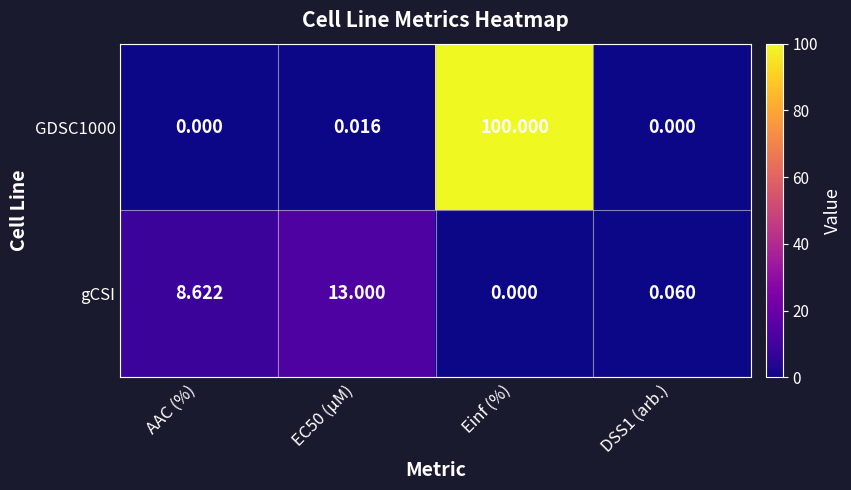

Between AAC (%) and DSS1 (arb.), which series saw the biggest shift?

gCSI